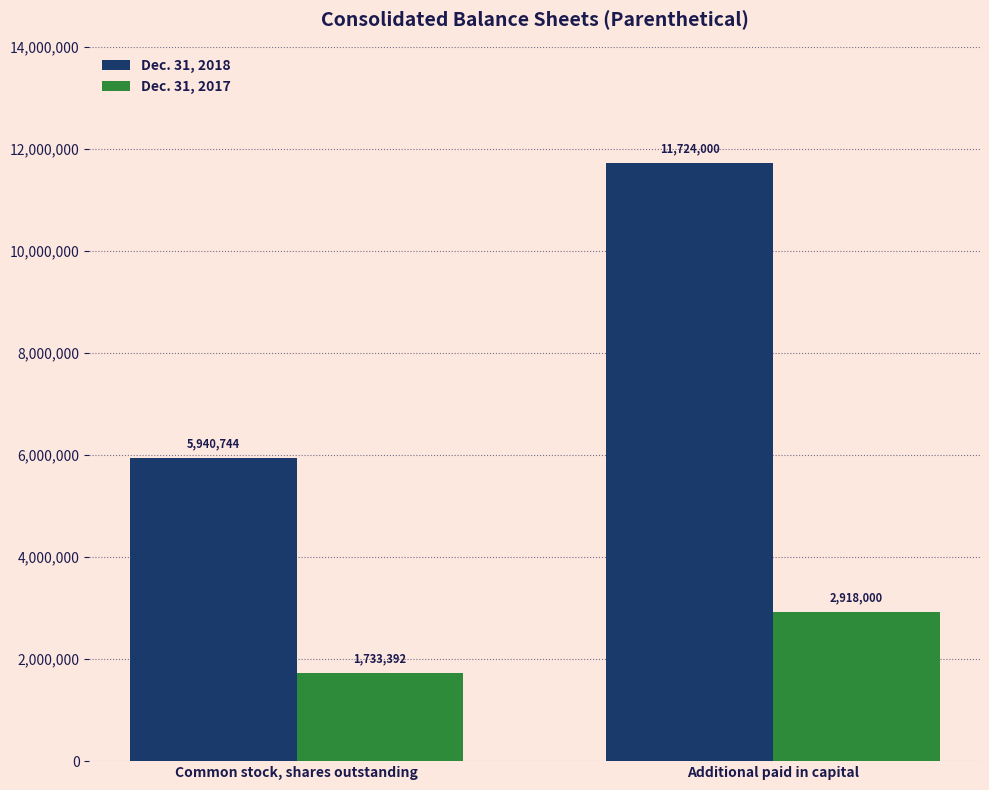

What position from the right is Common stock, shares outstanding?

2